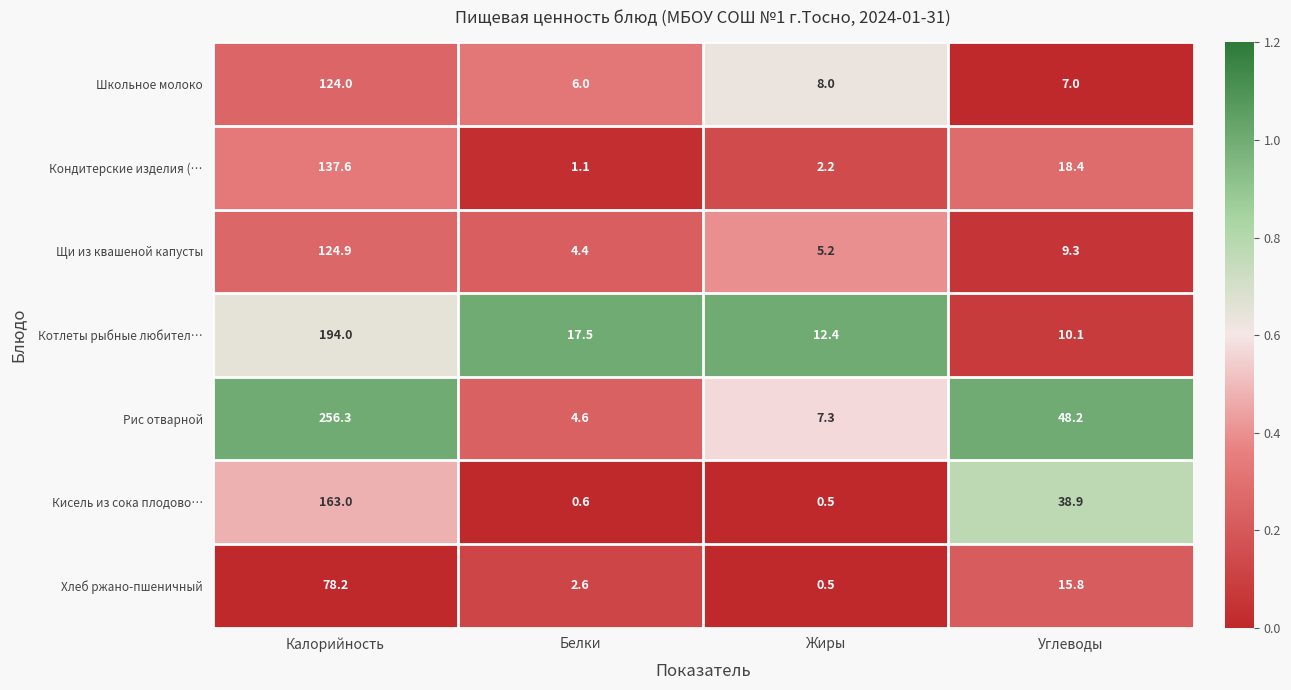

True or false: Кондитерские изделия (… has a value of 93.2 at Калорийность.

False